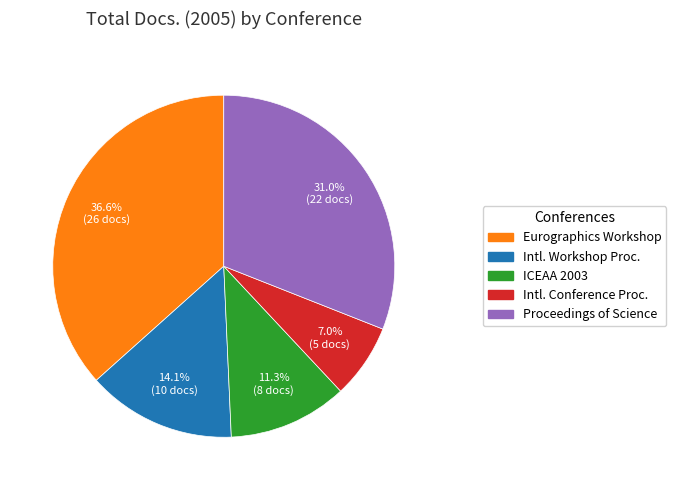

Is there any slice that represents more than half of the pie?

No